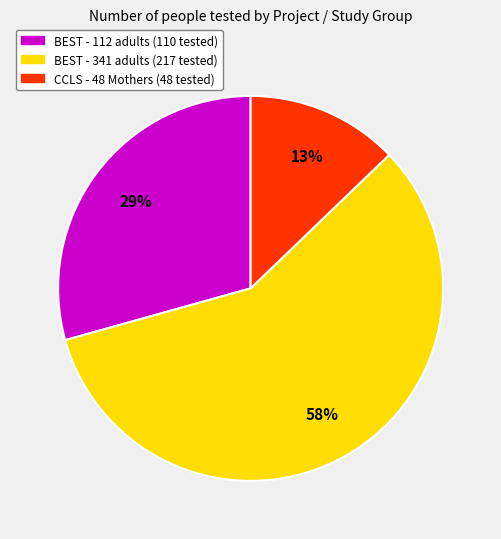

Is there any slice that represents more than half of the pie?

Yes